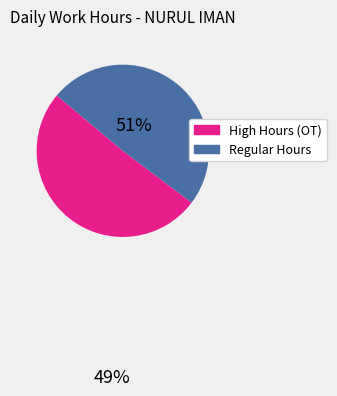

Is there any slice that represents more than half of the pie?

Yes